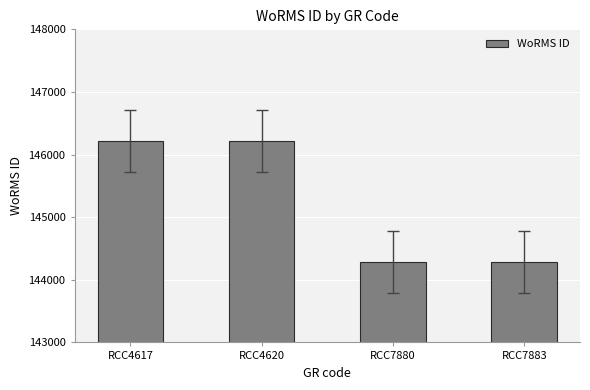

What is the difference between the second highest and minimum values?

1929